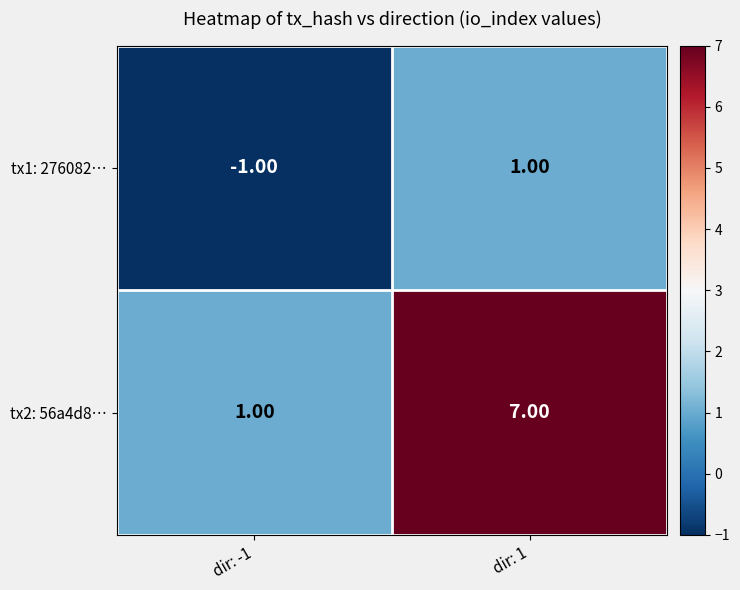

At which category is the sum across all series the highest?

dir: 1